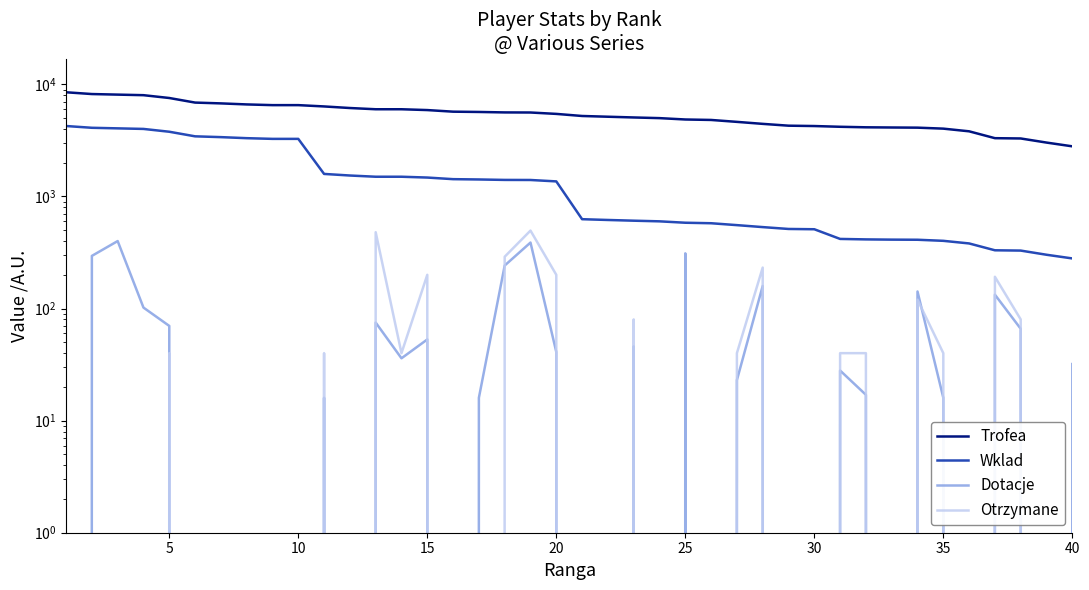

True or false: Trofea has more than 0 interior local peaks.

False